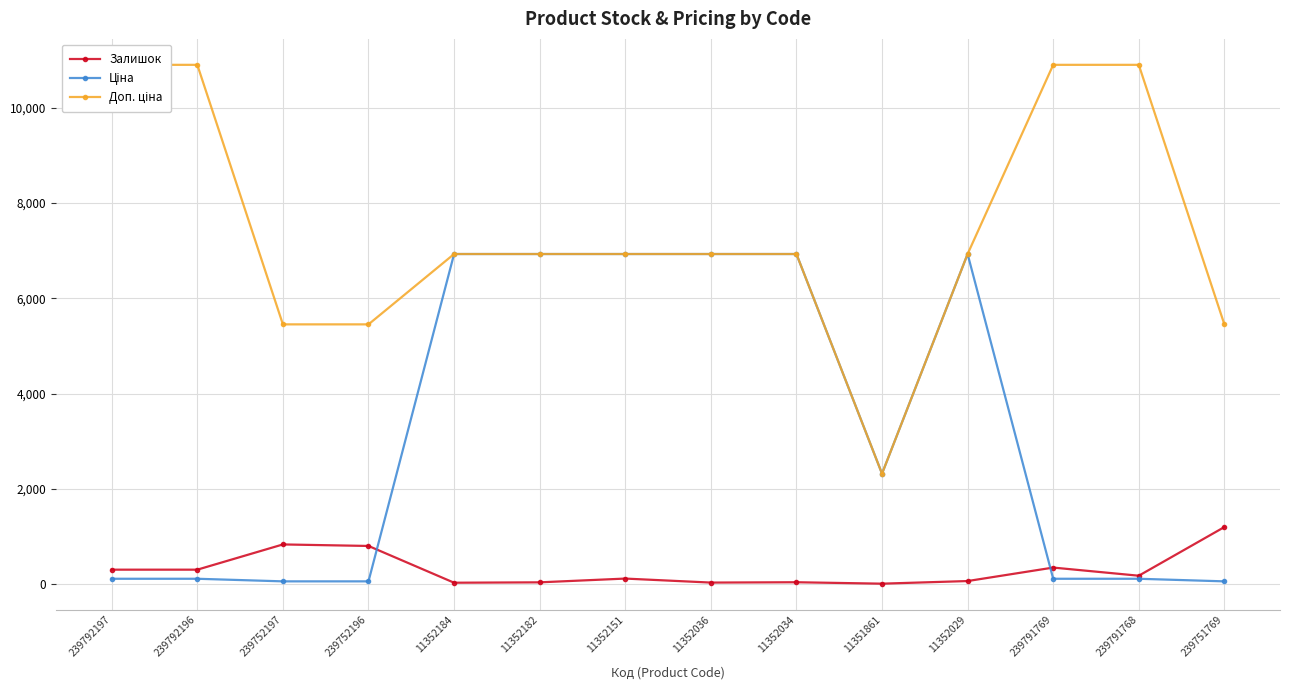

Is the value of Доп. ціна at 239791768 greater than the value of Залишок at 239792196?

Yes